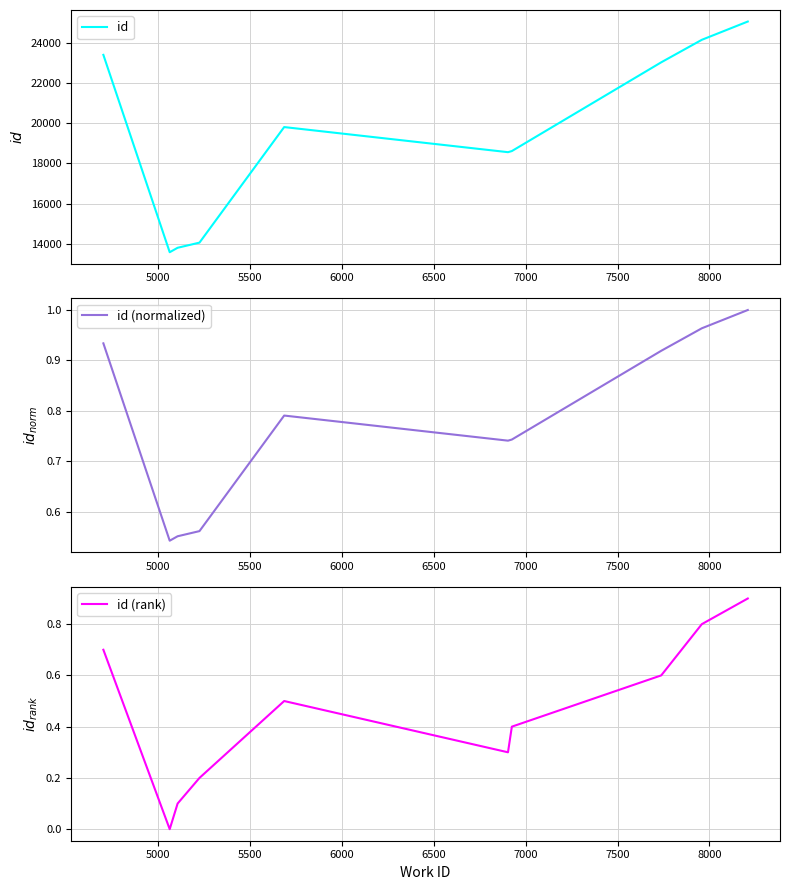

Does the chart display data point markers on the line(s)?

No